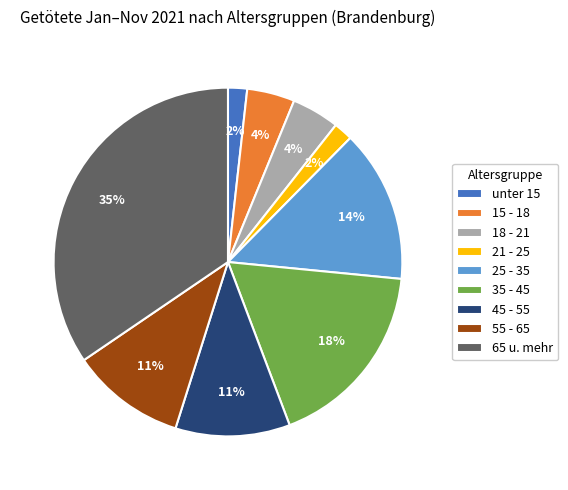

Is it true that 18 - 21 is 18% of the pie?

False